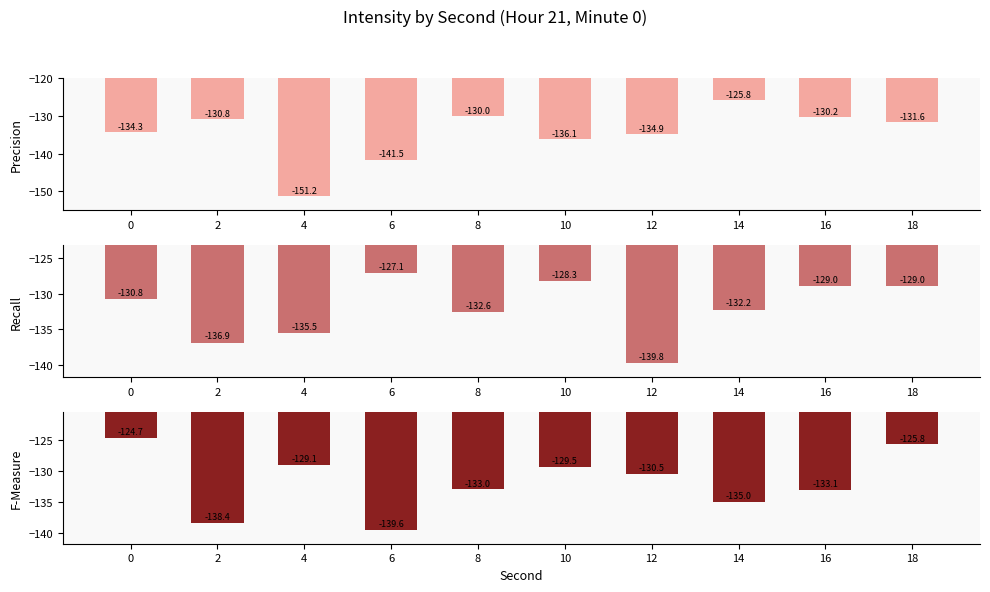

Rank the series at 6 from highest to lowest value.

Recall, F-Measure, Precision